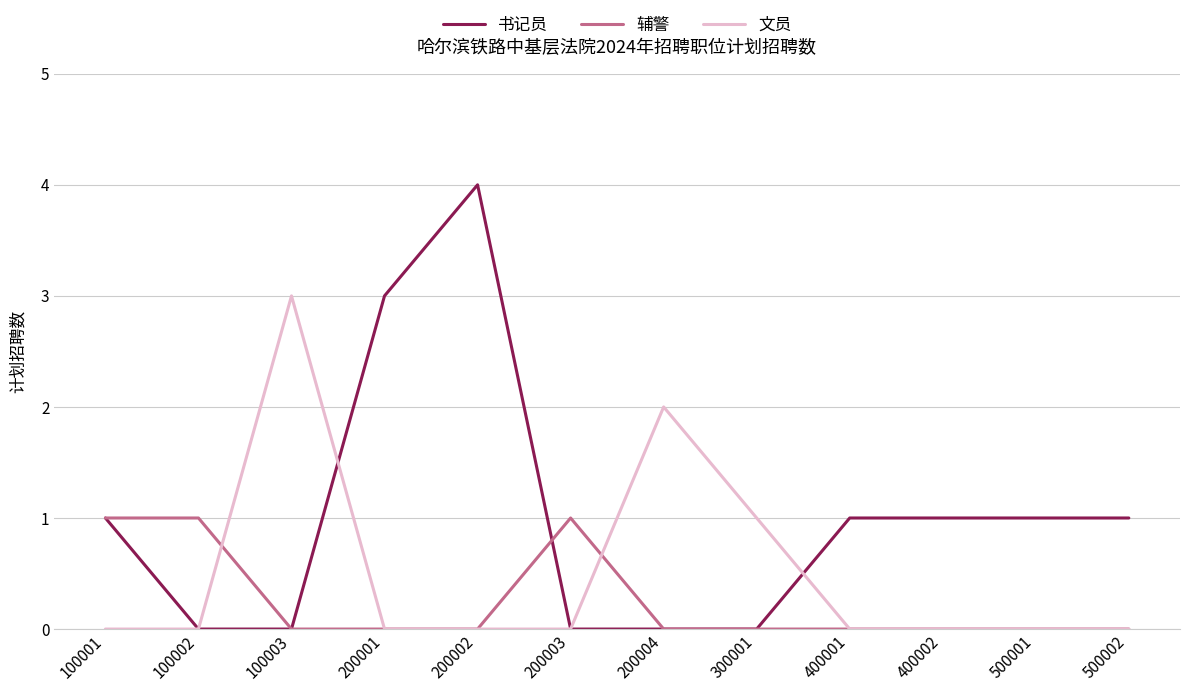

True or false: 辅警 and 文员 cross at least once.

True